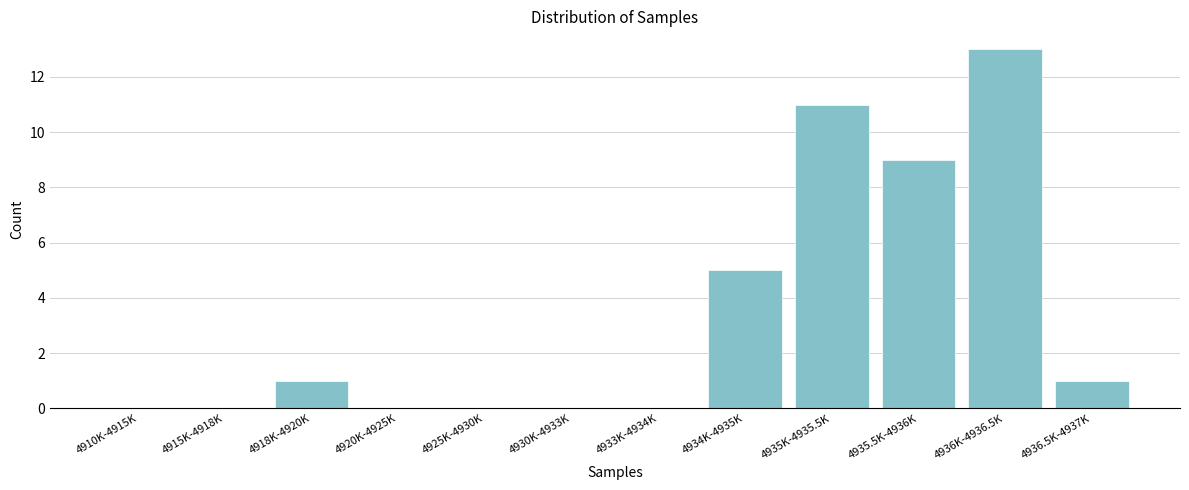

Reading left to right, transcribe all the data shown in this chart.

4910K-4915K=0	4915K-4918K=0	4918K-4920K=1	4920K-4925K=0	4925K-4930K=0	4930K-4933K=0	4933K-4934K=0	4934K-4935K=5	4935K-4935.5K=11	4935.5K-4936K=9	4936K-4936.5K=13	4936.5K-4937K=1